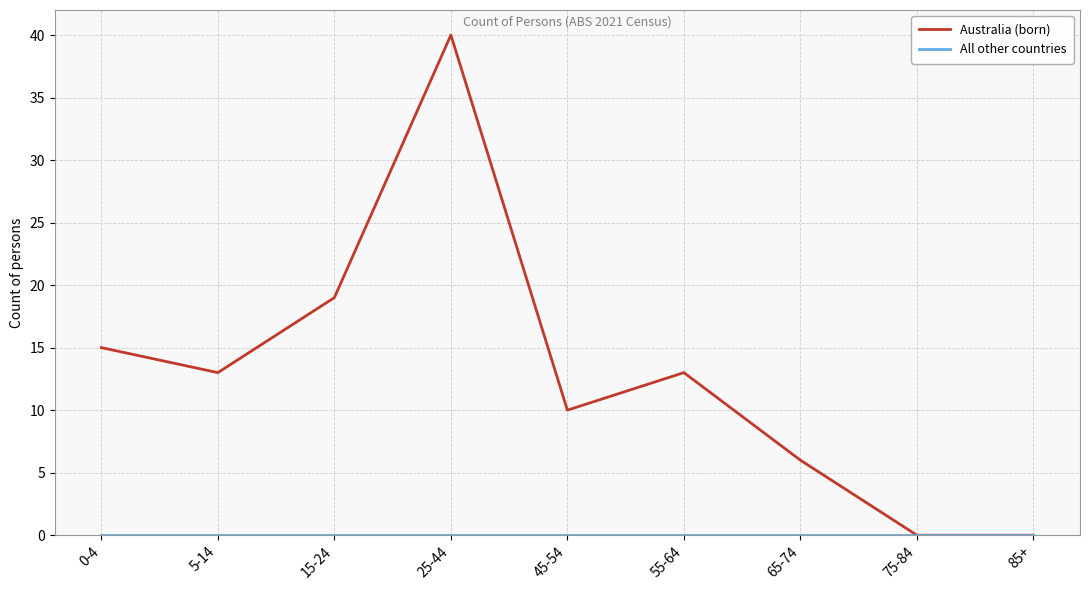

The value of Australia (born) at 25-44 is 40. True or false?

True